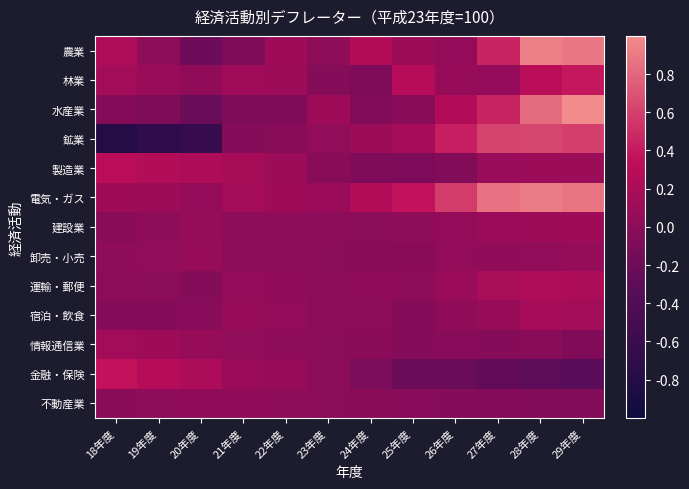

Between 24年度 and 25年度, which series saw the biggest shift?

林業